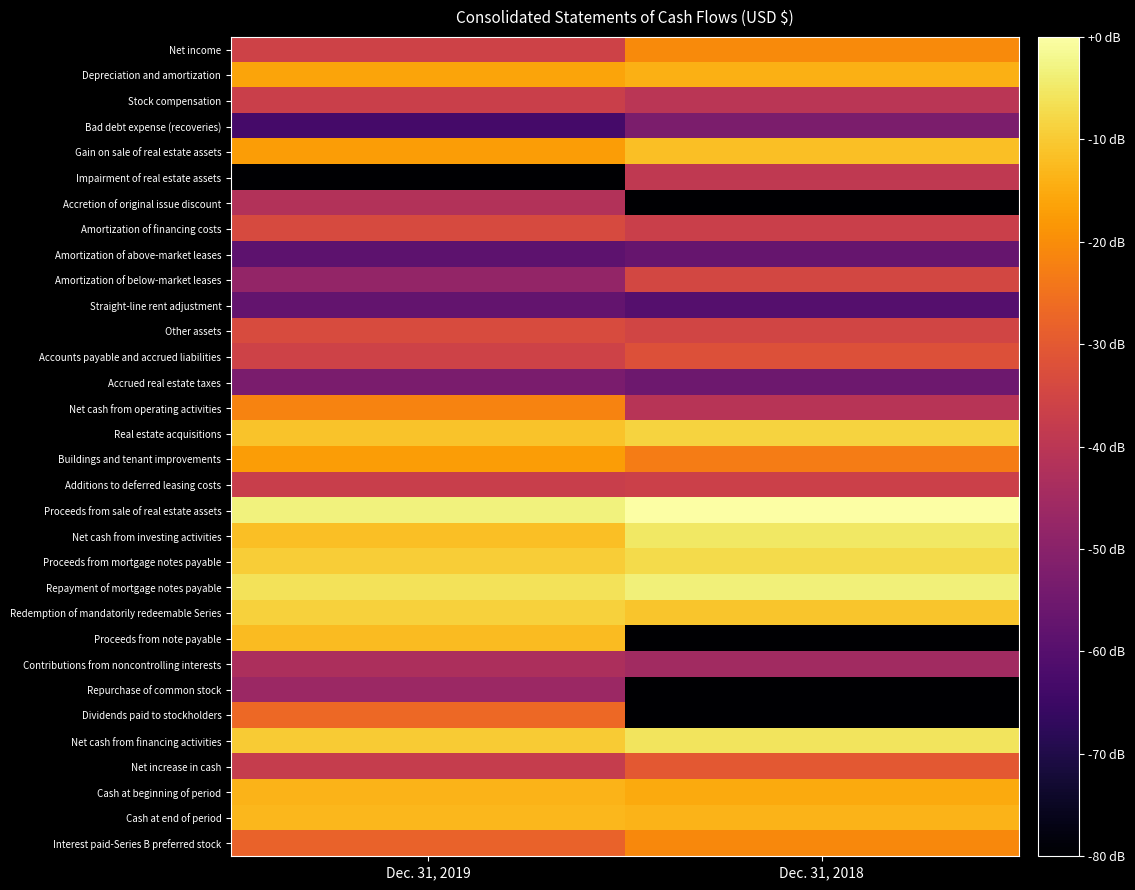

Reading right to left, transcribe all the data shown in this chart.

Net income: Dec. 31, 2018=-20.5	Dec. 31, 2019=-35.7
Depreciation and amortization: Dec. 31, 2018=-14.3	Dec. 31, 2019=-16.1
Stock compensation: Dec. 31, 2018=-40.2	Dec. 31, 2019=-36.7
Bad debt expense (recoveries): Dec. 31, 2018=-52.6	Dec. 31, 2019=-63.2
Gain on sale of real estate assets: Dec. 31, 2018=-11.7	Dec. 31, 2019=-17.4
Impairment of real estate assets: Dec. 31, 2018=-38.9	Dec. 31, 2019=-80.0
Accretion of original issue discount: Dec. 31, 2018=-80.0	Dec. 31, 2019=-41.7
Amortization of financing costs: Dec. 31, 2018=-36.9	Dec. 31, 2019=-33.7
Amortization of above-market leases: Dec. 31, 2018=-56.7	Dec. 31, 2019=-58.6
Amortization of below-market leases: Dec. 31, 2018=-34.4	Dec. 31, 2019=-48.1
Straight-line rent adjustment: Dec. 31, 2018=-60.2	Dec. 31, 2019=-57.3
Other assets: Dec. 31, 2018=-35.2	Dec. 31, 2019=-33.1
Accounts payable and accrued liabilities: Dec. 31, 2018=-32.0	Dec. 31, 2019=-35.7
Accrued real estate taxes: Dec. 31, 2018=-55.3	Dec. 31, 2019=-52.9
Net cash from operating activities: Dec. 31, 2018=-40.7	Dec. 31, 2019=-21.9
Real estate acquisitions: Dec. 31, 2018=-8.7	Dec. 31, 2019=-11.1
Buildings and tenant improvements: Dec. 31, 2018=-22.9	Dec. 31, 2019=-17.3
Additions to deferred leasing costs: Dec. 31, 2018=-36.4	Dec. 31, 2019=-37.0
Proceeds from sale of real estate assets: Dec. 31, 2018=0.0	Dec. 31, 2019=-3.3
Net cash from investing activities: Dec. 31, 2018=-5.3	Dec. 31, 2019=-11.9
Proceeds from mortgage notes payable: Dec. 31, 2018=-7.2	Dec. 31, 2019=-9.6
Repayment of mortgage notes payable: Dec. 31, 2018=-3.5	Dec. 31, 2019=-6.1
Redemption of mandatorily redeemable Series: Dec. 31, 2018=-10.6	Dec. 31, 2019=-8.9
Proceeds from note payable: Dec. 31, 2018=-80.0	Dec. 31, 2019=-12.2
Contributions from noncontrolling interests: Dec. 31, 2018=-45.1	Dec. 31, 2019=-43.0
Repurchase of common stock: Dec. 31, 2018=-80.0	Dec. 31, 2019=-46.3
Dividends paid to stockholders: Dec. 31, 2018=-80.0	Dec. 31, 2019=-26.8
Net cash from financing activities: Dec. 31, 2018=-5.6	Dec. 31, 2019=-9.8
Net increase in cash: Dec. 31, 2018=-30.1	Dec. 31, 2019=-37.7
Cash at beginning of period: Dec. 31, 2018=-15.0	Dec. 31, 2019=-13.6
Cash at end of period: Dec. 31, 2018=-13.6	Dec. 31, 2019=-13.1
Interest paid-Series B preferred stock: Dec. 31, 2018=-20.7	Dec. 31, 2019=-28.1